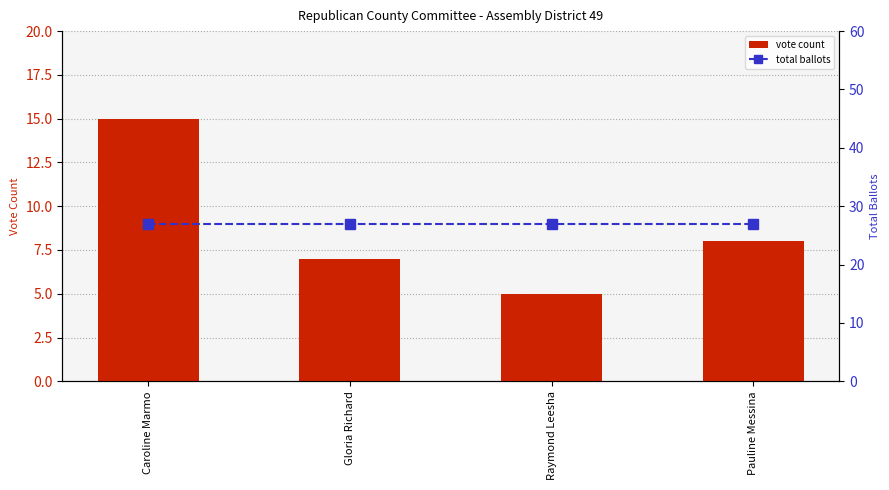

Which series has the largest total across all categories?

total ballots